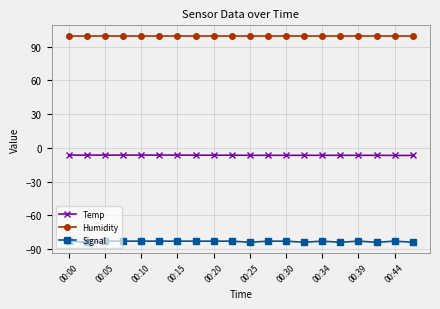

True or false: Temp and Signal cross at least once.

False